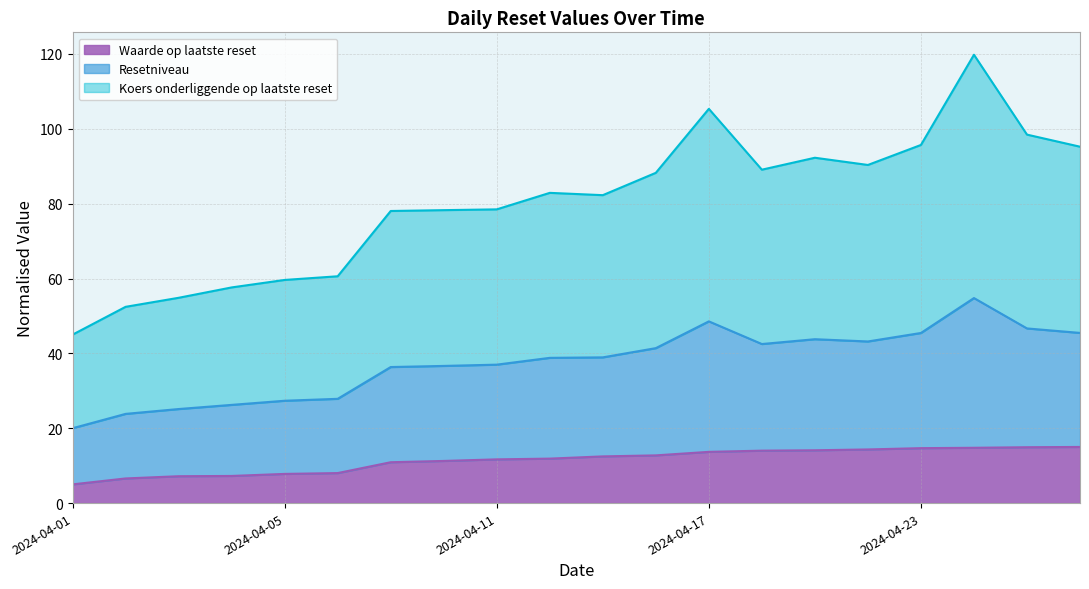

What is the total value across all series at 2024-04-01?

45.0